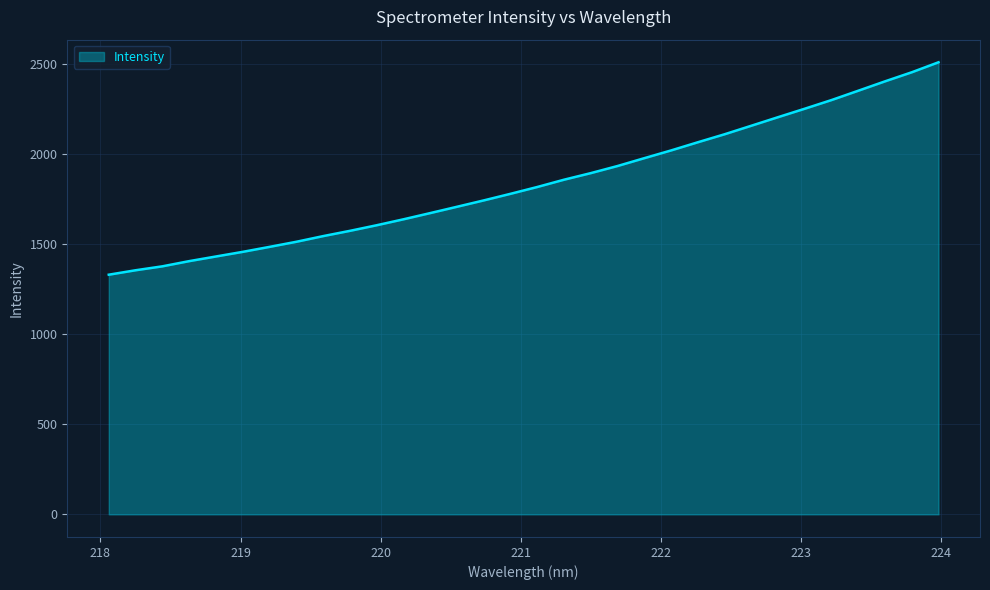

What is the difference between the maximum and minimum values?

1178.9